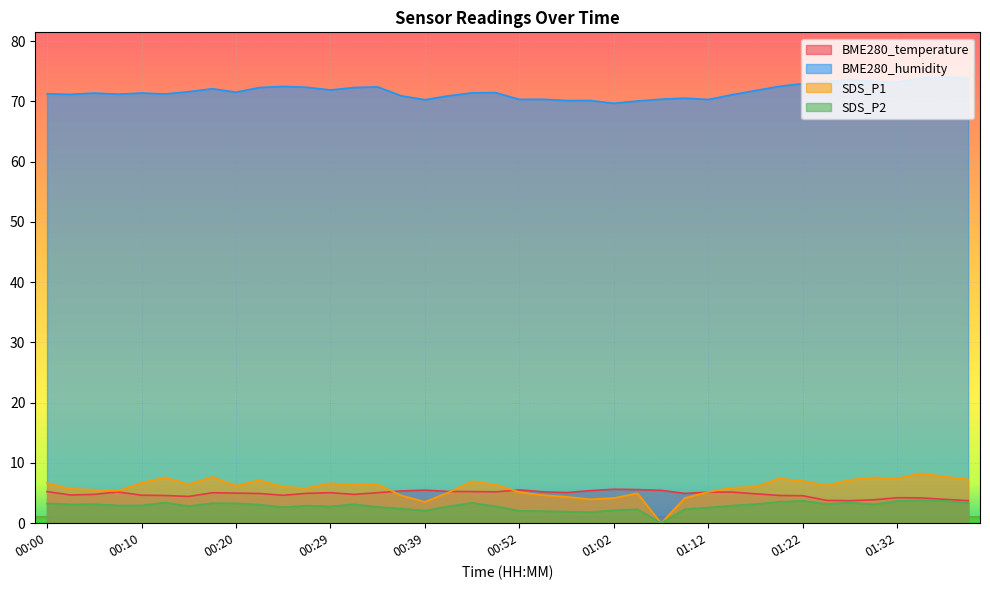

What are all the series names shown in the legend?

BME280_temperature, BME280_humidity, SDS_P1, SDS_P2